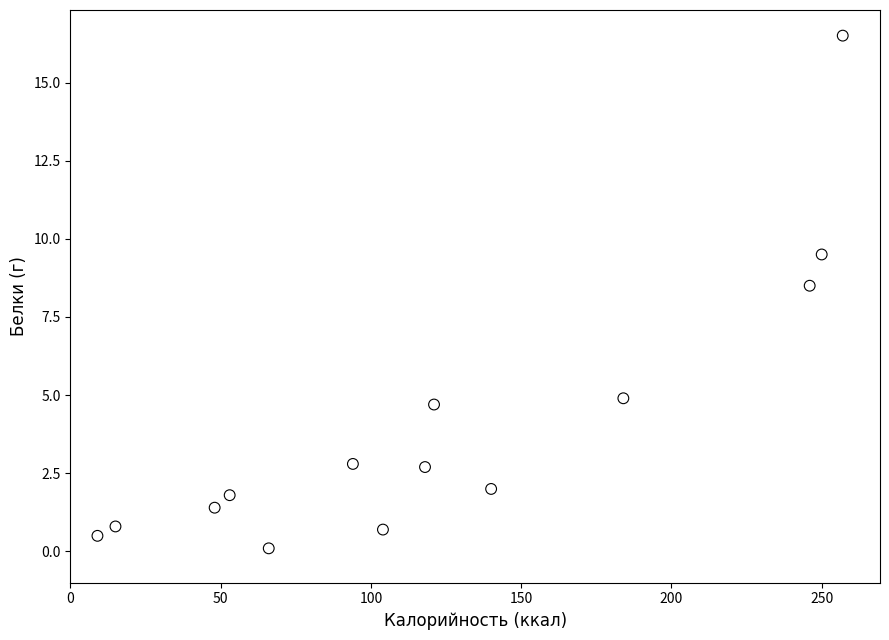

What Y value in the scatter plot is closest to 8?

8.5